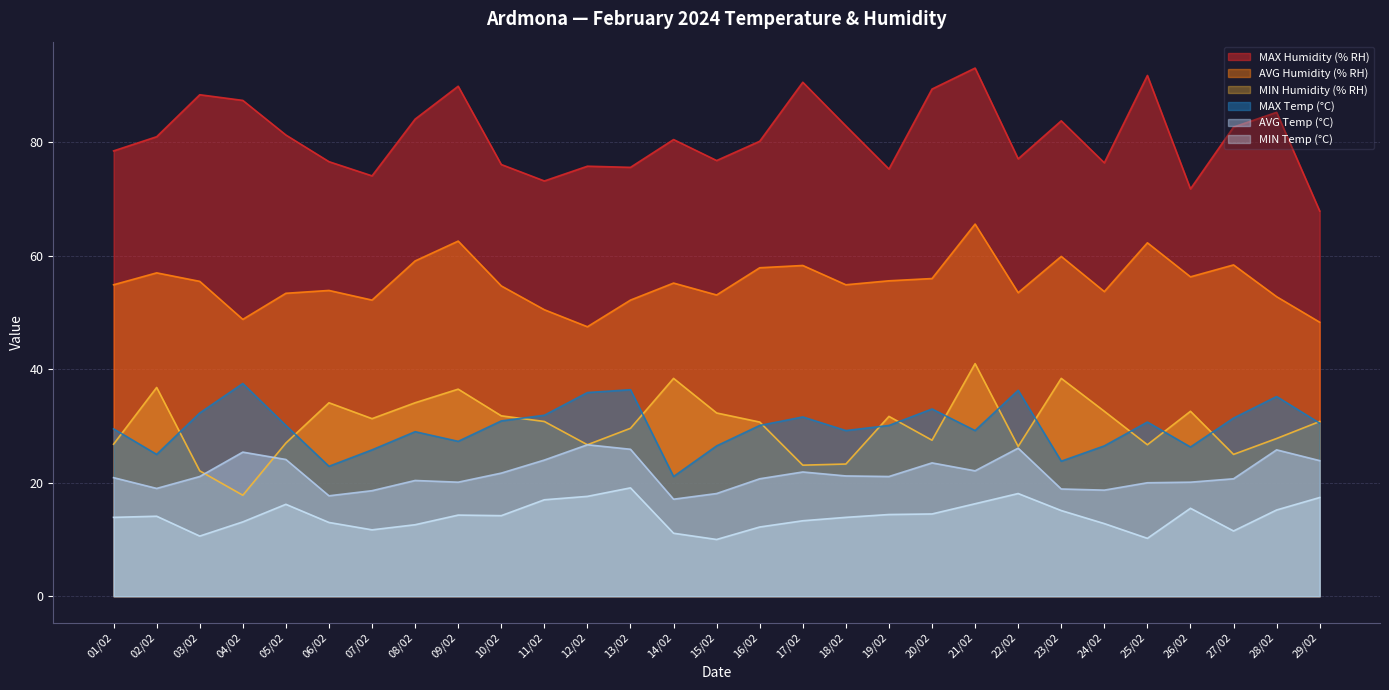

How many values in the MAX Humidity (% RH) series exceed 80?

16